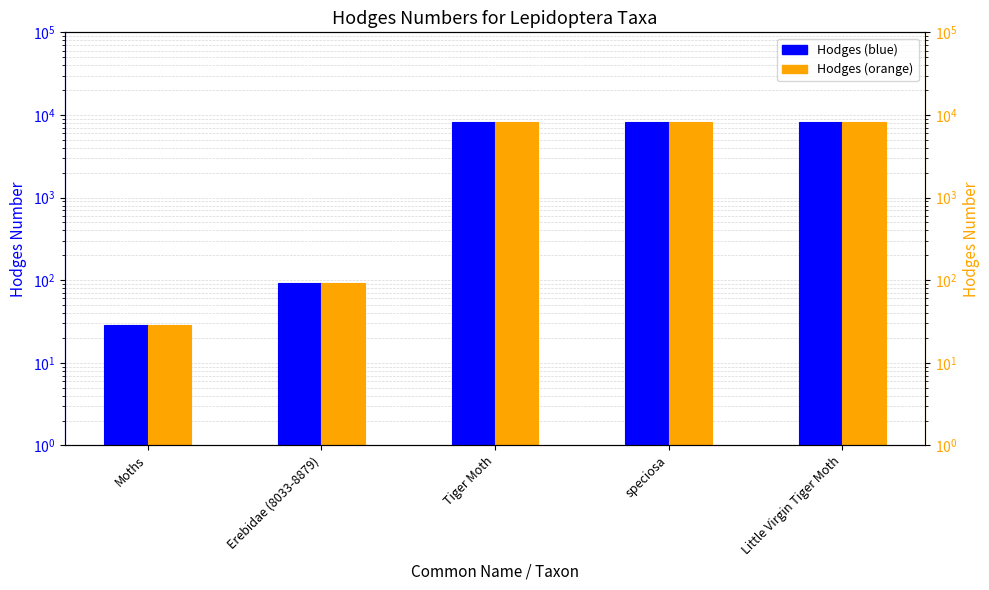

Reading left to right, transcribe all the data shown in this chart.

Hodges (blue): 29.0	93.2	8169.0	8175.1	8175.0
Hodges (orange): 29.0	93.2	8169.0	8175.1	8175.0